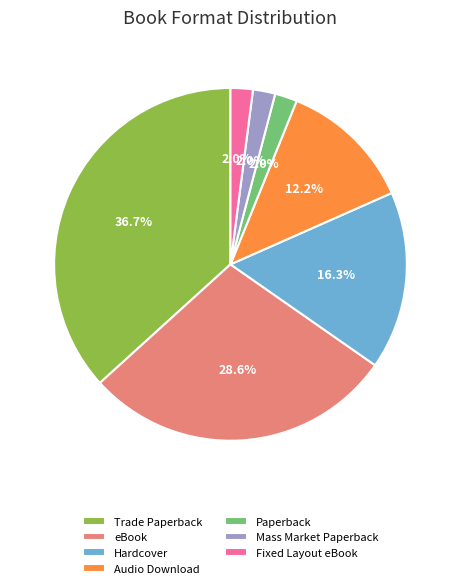

Which category has the biggest portion of the pie?

Trade Paperback